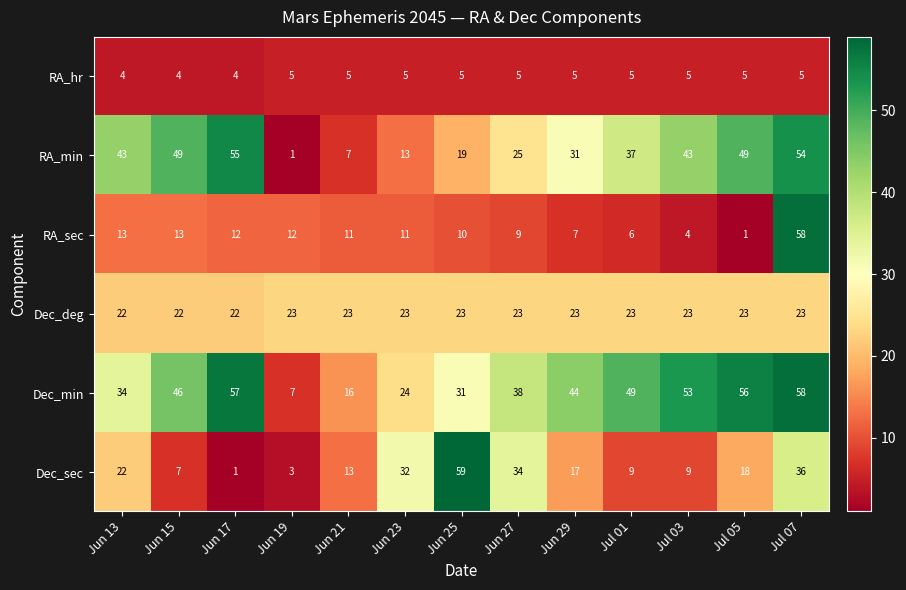

What is the sum of all RA_min values?

426